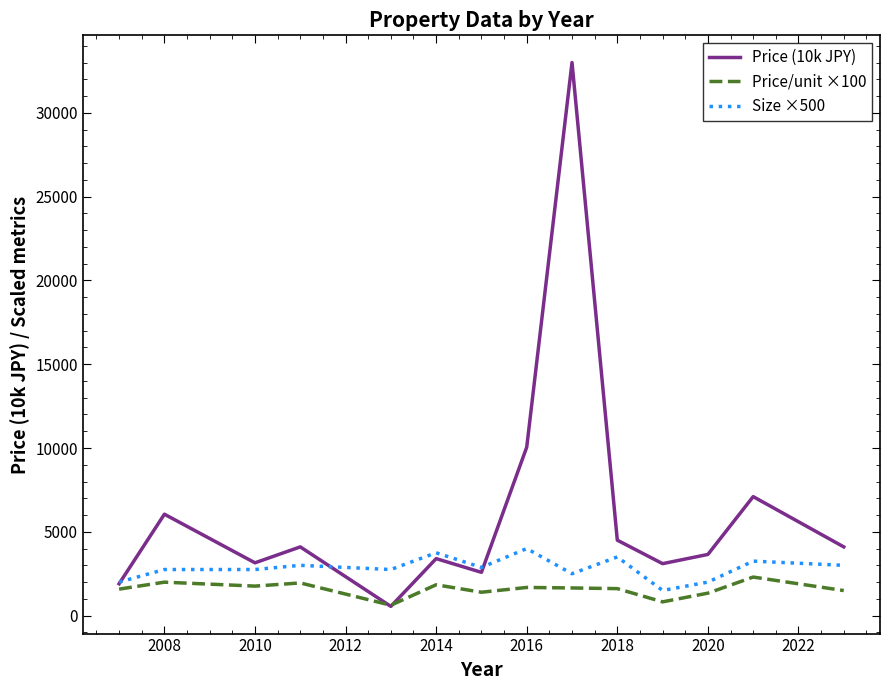

Which series has the largest total across all categories?

Price (10k JPY)